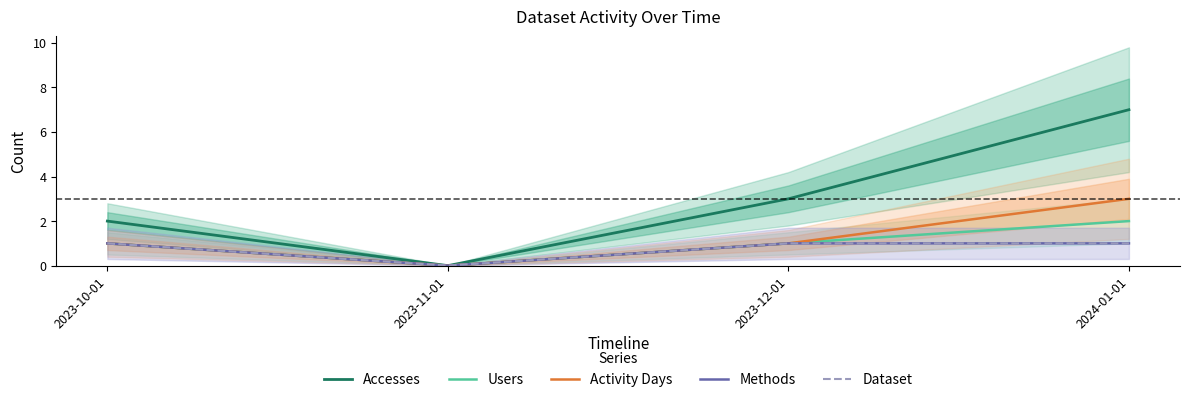

Between 2023-11-01 and 2024-01-01, which is larger?

2024-01-01